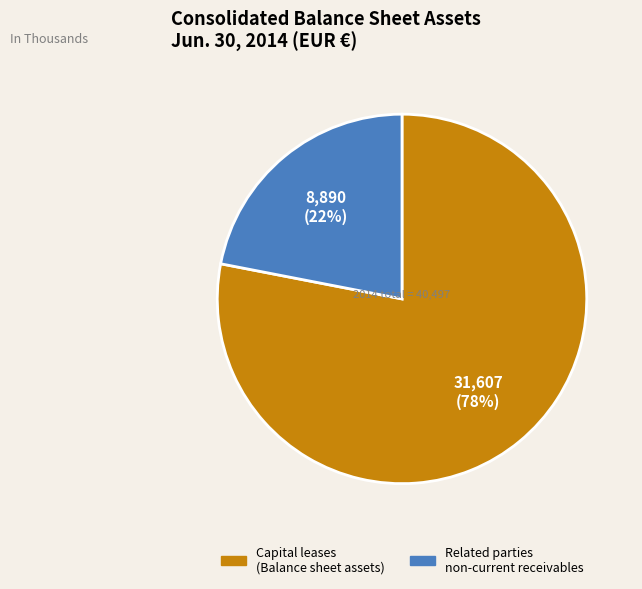

Is there any slice that represents more than half of the pie?

Yes